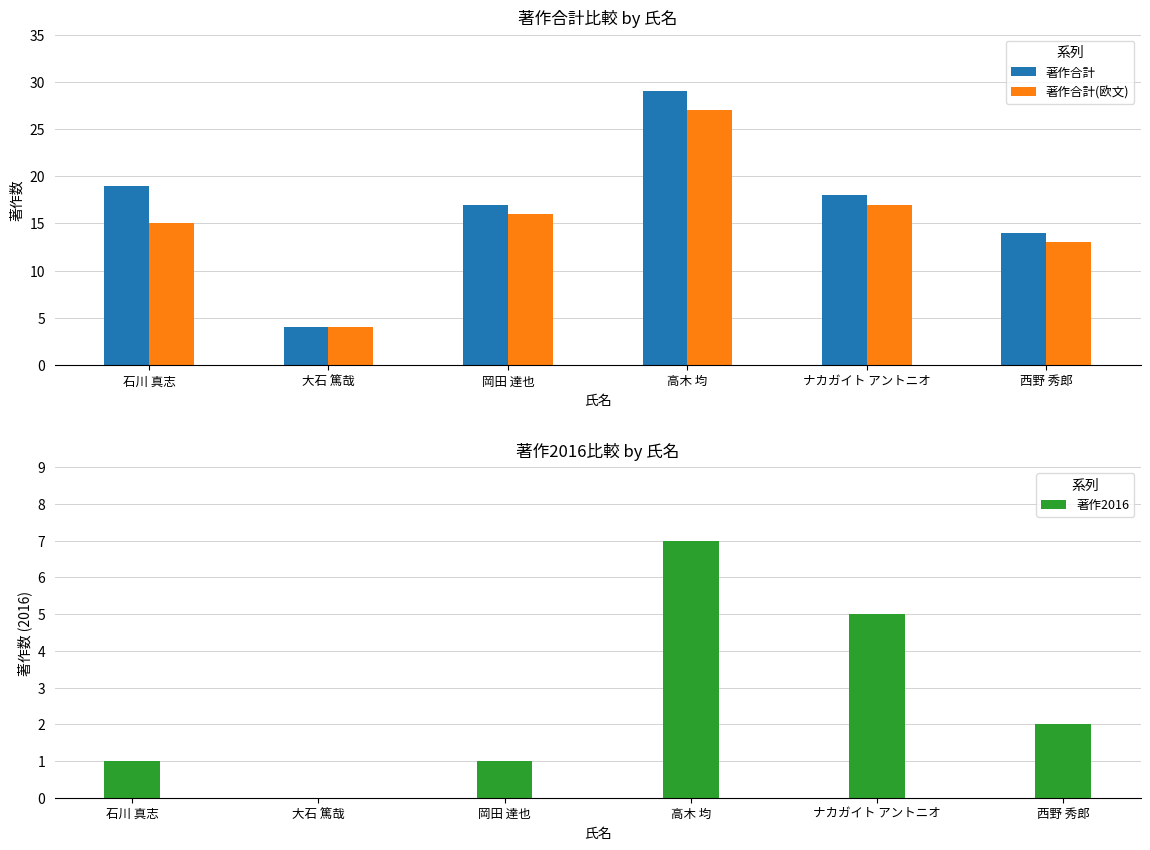

Count the number of categories in the chart.

6